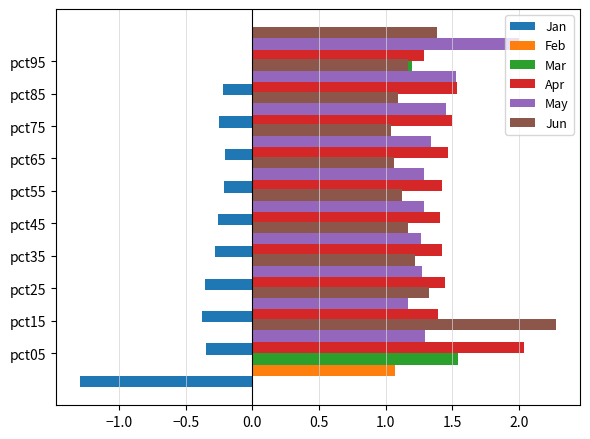

How many groups of bars are there?

10